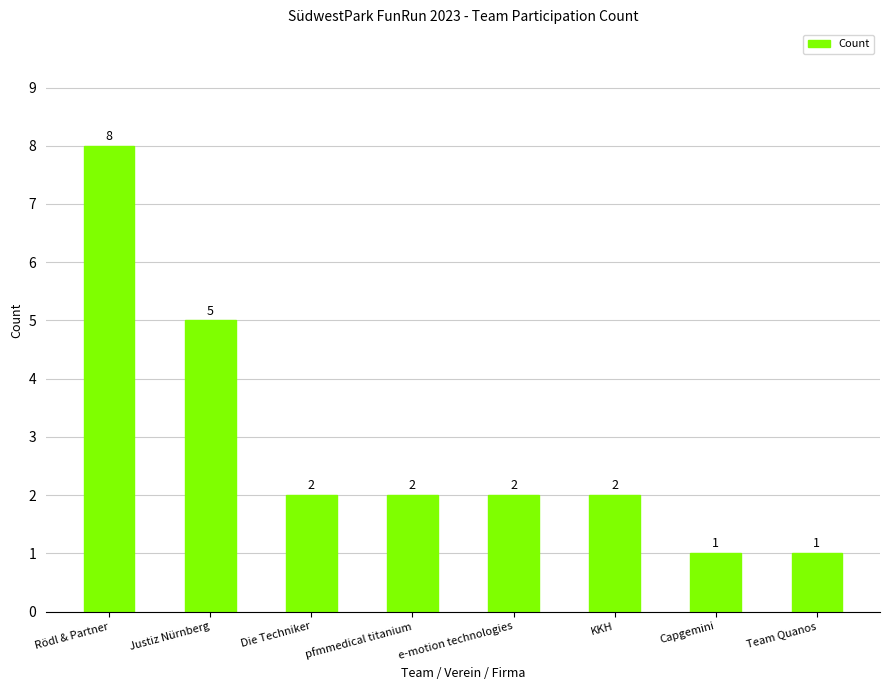

Which has a higher value, pfmmedical titanium or Justiz Nürnberg?

Justiz Nürnberg